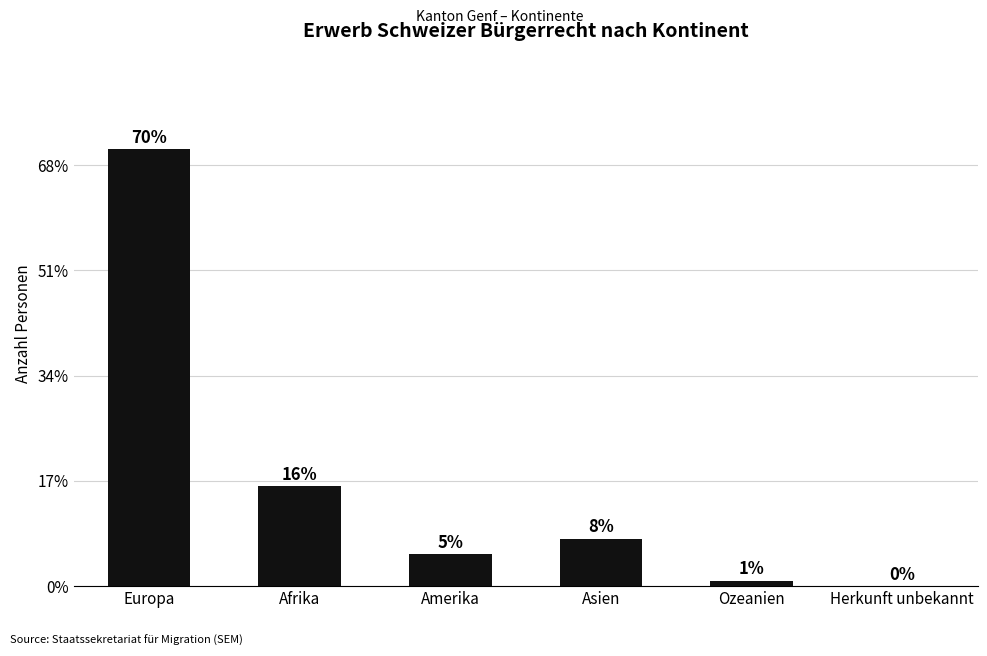

Is it true that the value at Herkunft unbekannt is 33?

False